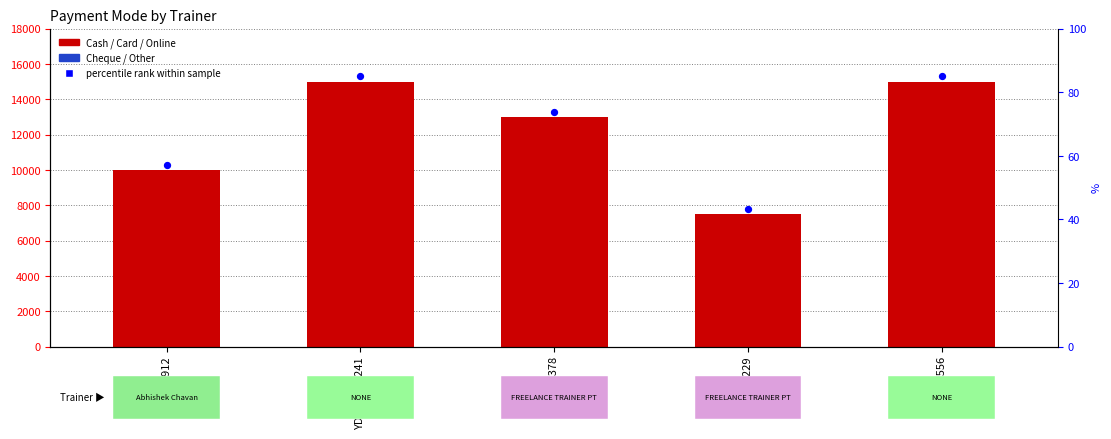

Which series has the largest total across all categories?

Cash